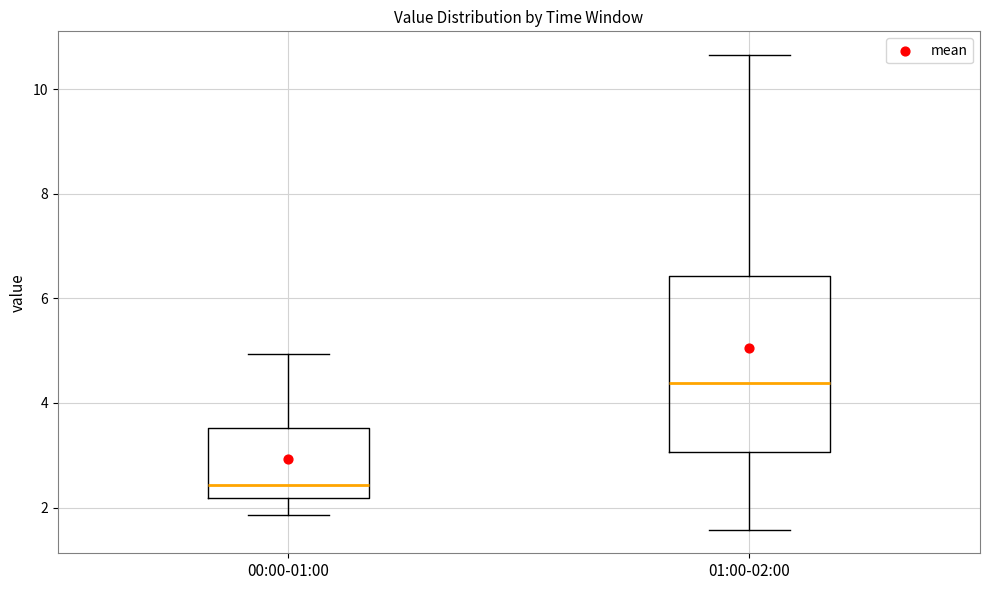

Reading left to right, read every box against the y-axis: the position of its median line, the range the box covers, and the ends of its whiskers. The values are not printed on the chart, so give them approximately, as read against the axis.

00:00-01:00: median 2.4, box 2.2 to 3.6, whiskers 1.8 to 5.0
01:00-02:00: median 4.4, box 3.0 to 6.4, whiskers 1.6 to 10.6